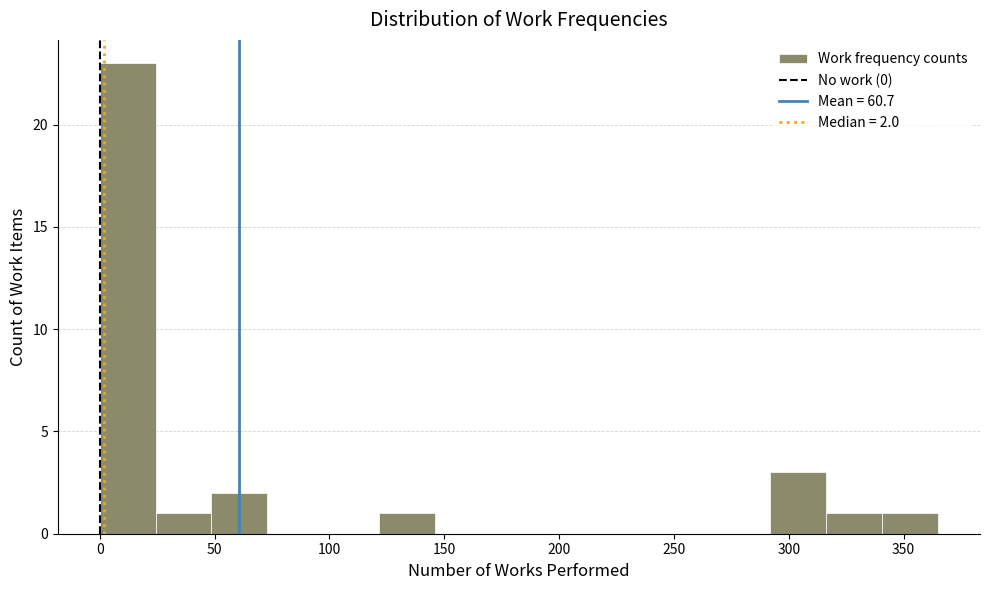

Which range on the x-axis has the tallest bar?

0 to 25